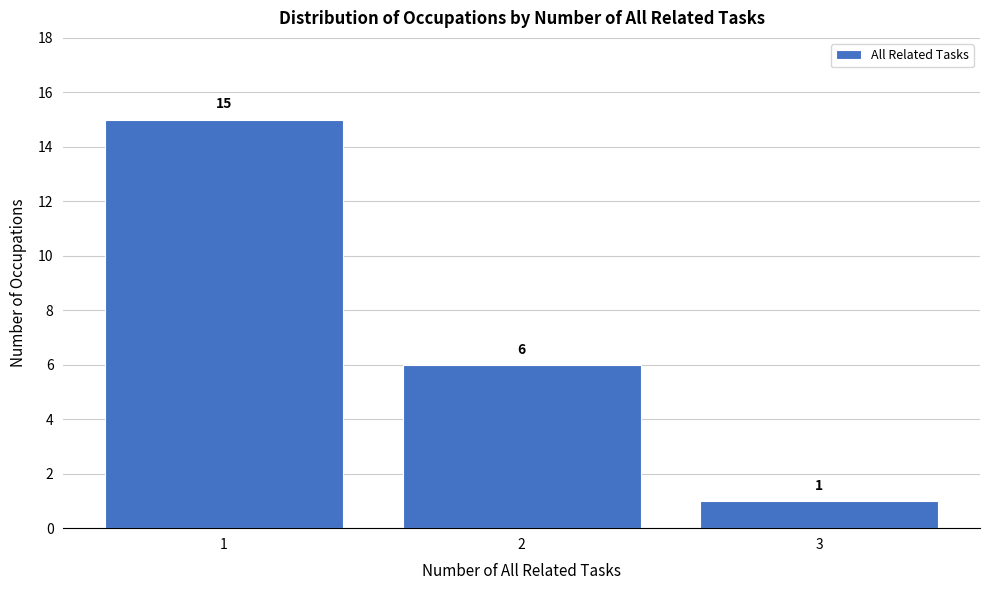

Reading left to right, list all the values displayed in this chart.

15	6	1